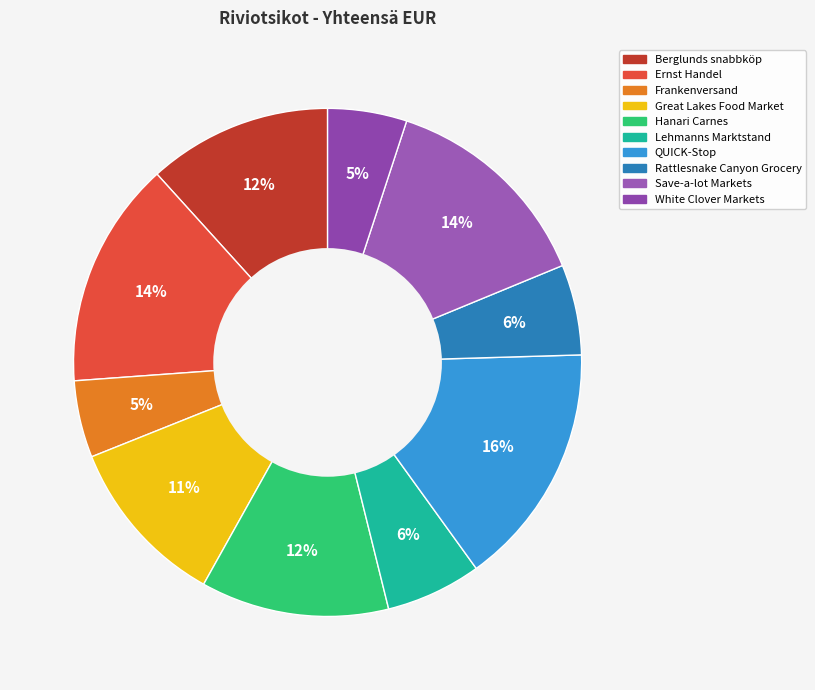

What is the ratio of the value at Frankenversand to the value at QUICK-Stop?

0.3